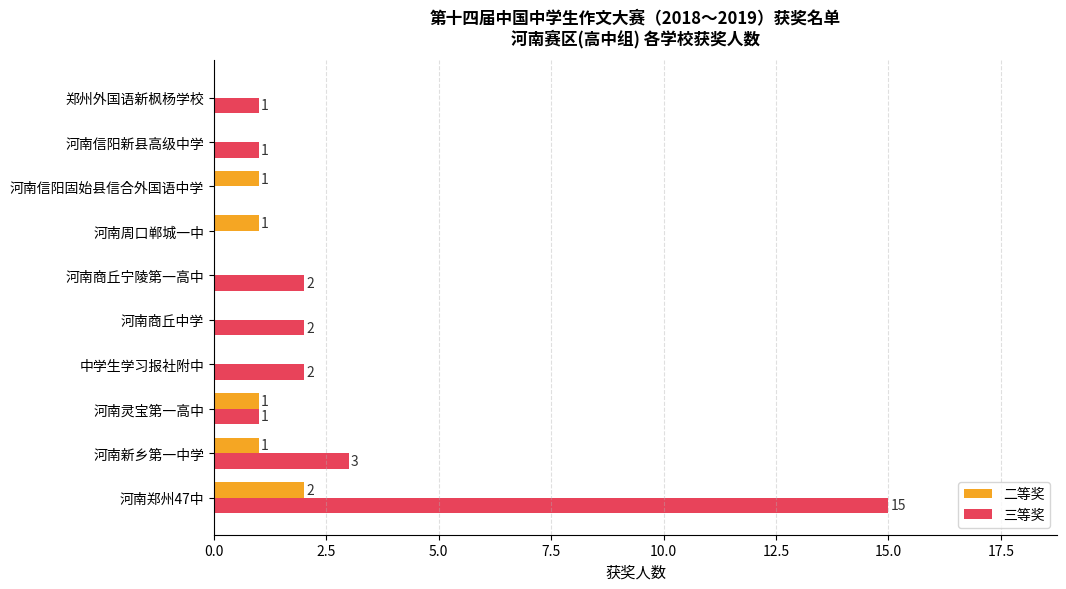

Where is 三等奖 nearest to the value 7?

河南新乡第一中学